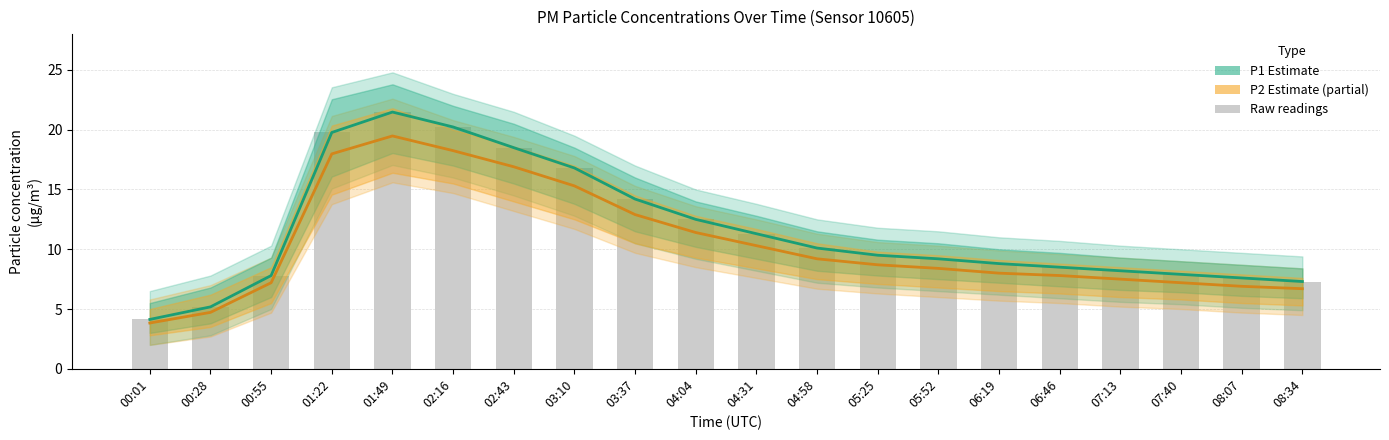

Is it true that P1 (Estimate) equals 5.5 at 07:13?

False